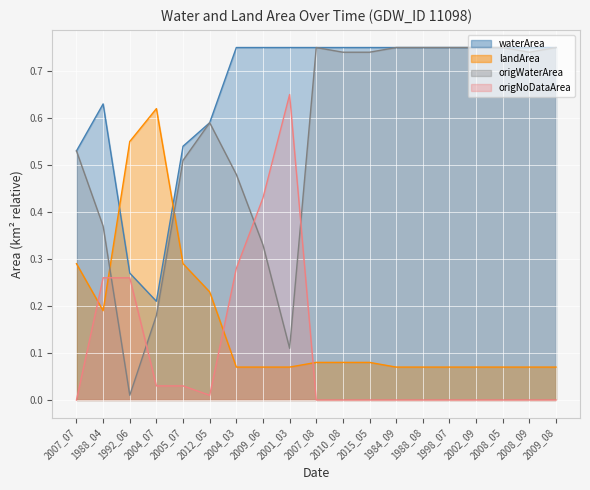

What is the total value across all series at 2015_05?

1.6